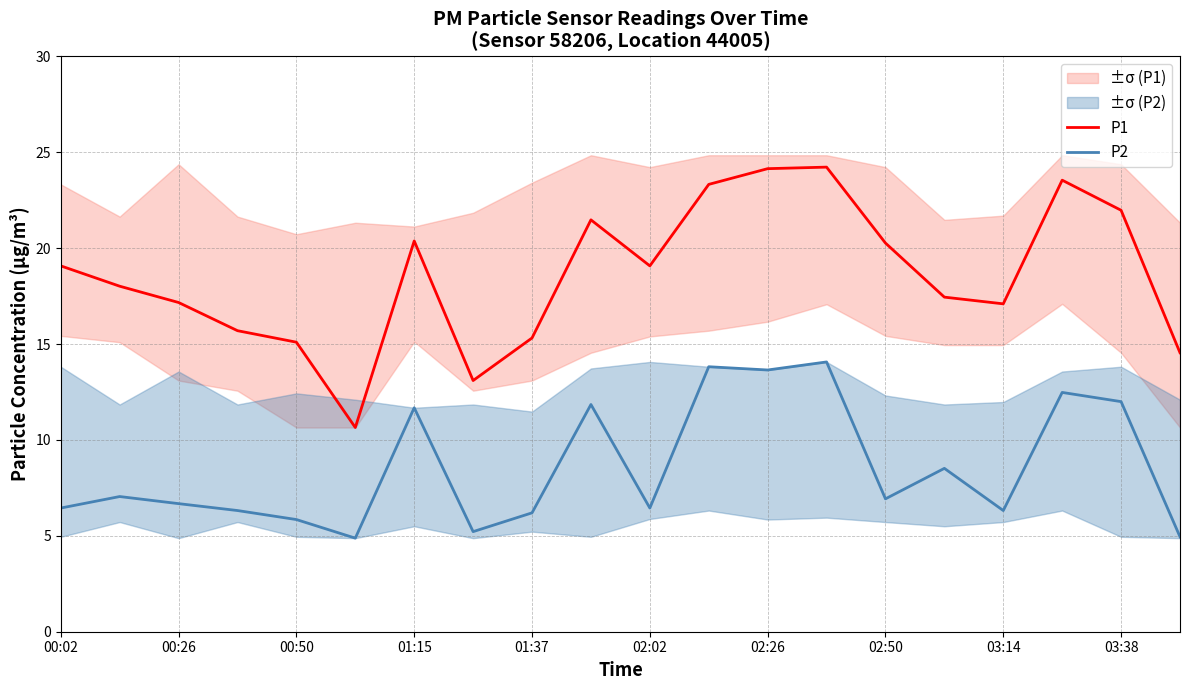

How many distinct data groups are displayed?

2